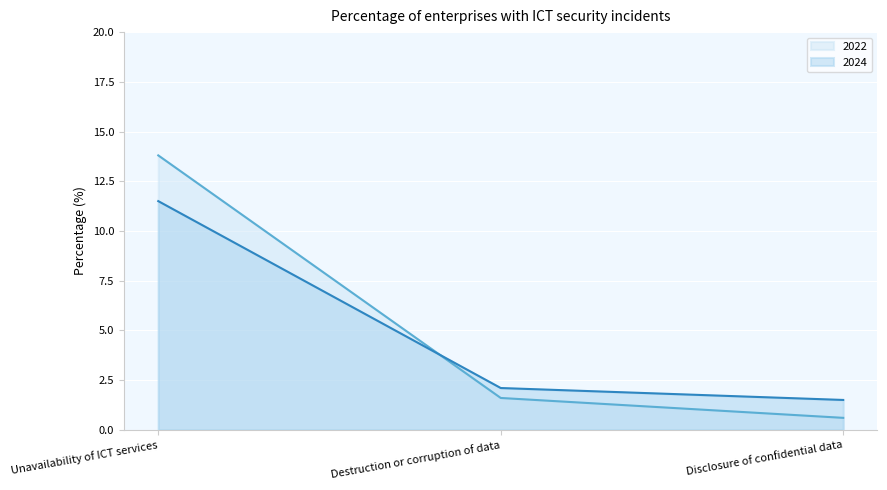

How many distinct data groups are displayed?

2